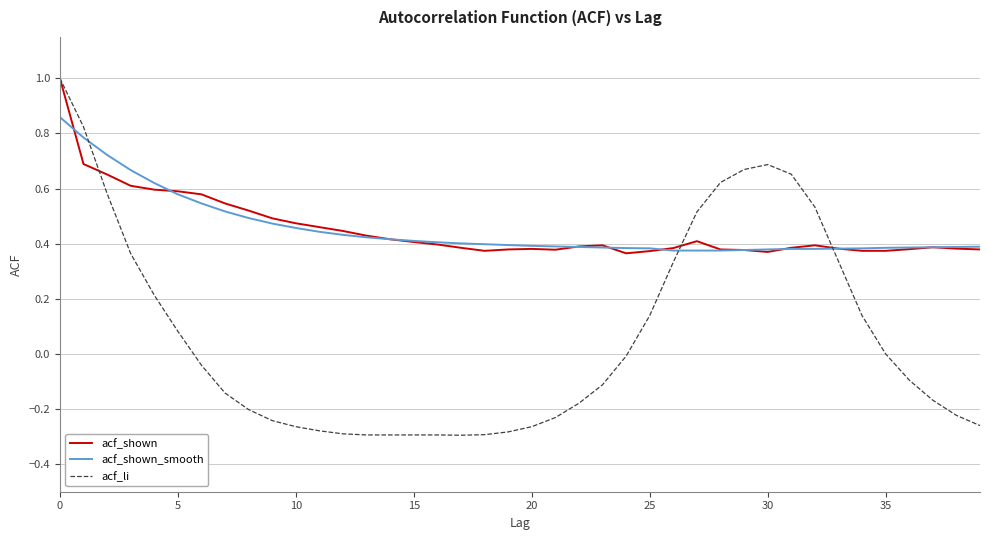

How many lines are shown in the chart?

3